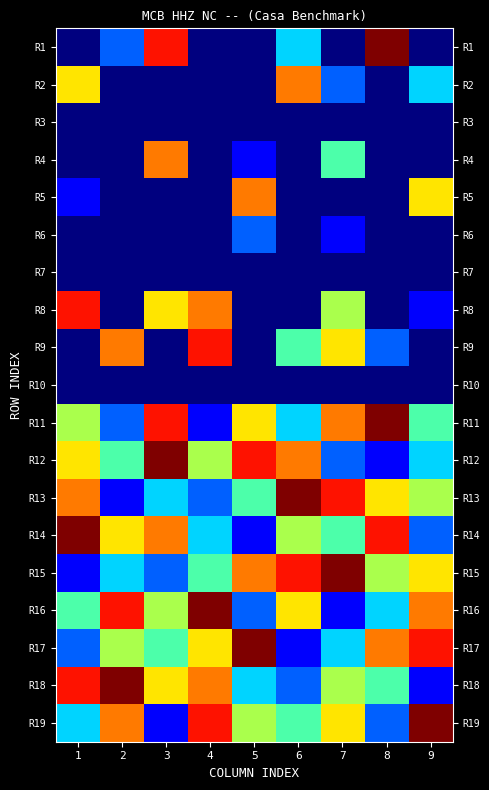

Which has a higher value, 2 or 4?

2